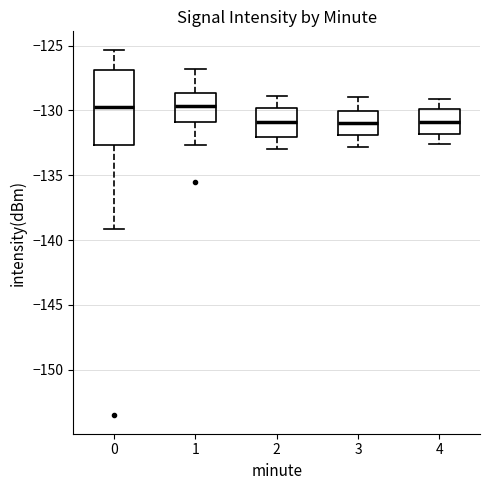

Where is the upper edge of the box at x = 3 on the y-axis? The values are not printed on the chart, so give them approximately, as read against the axis.

-130.0